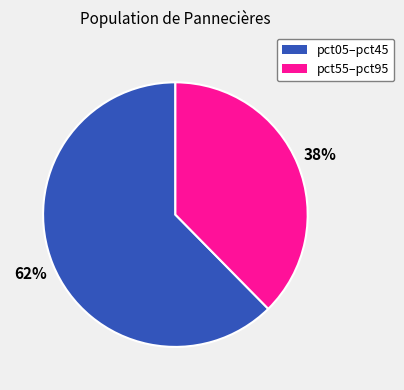

What percentage is the pct05–pct45 slice, to the nearest percent?

62%